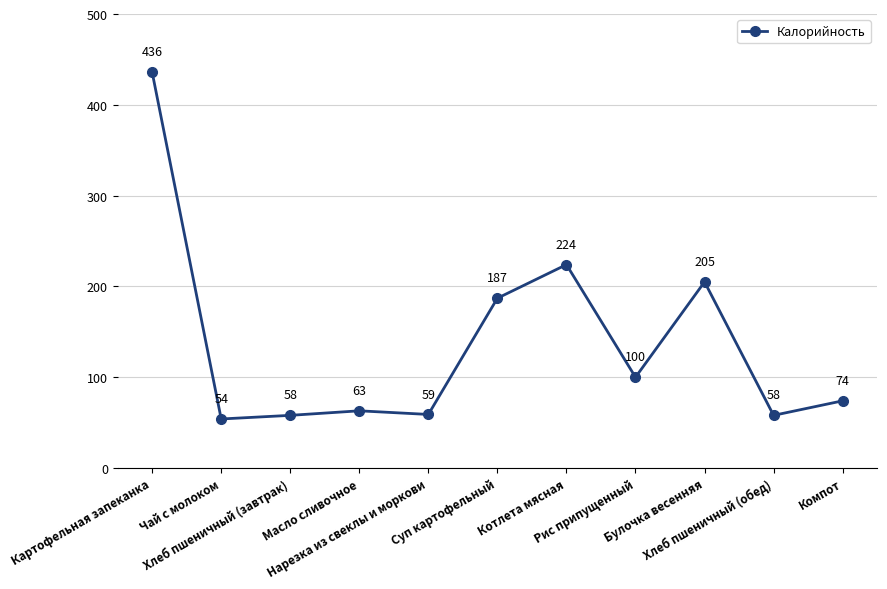

Where is the first local minimum?

Чай с молоком